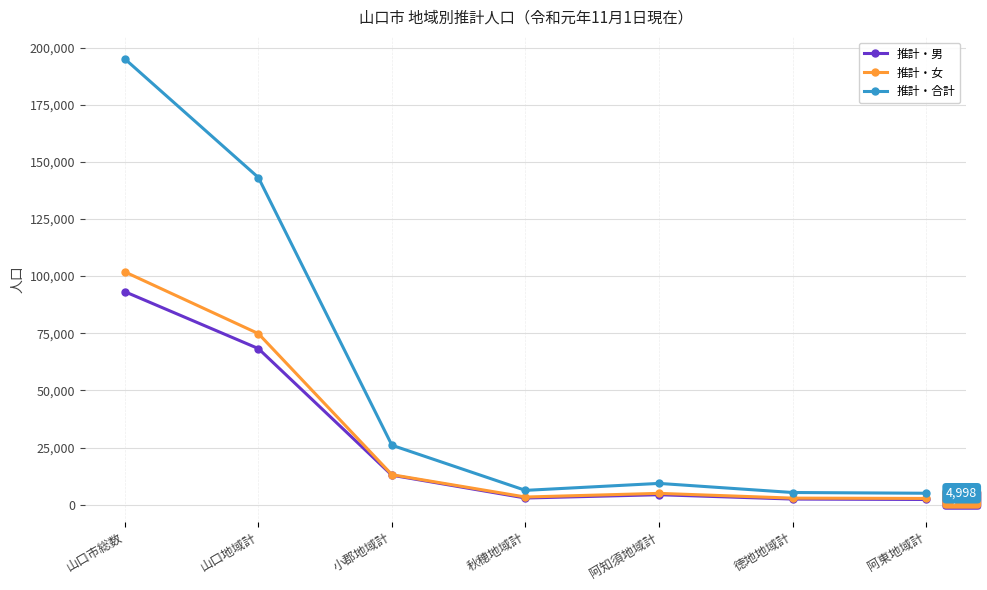

How many interior local peaks does the 推計・合計 series have?

1